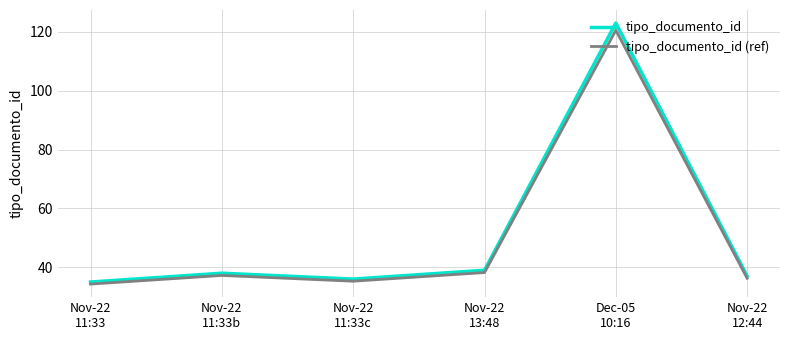

Which category has the lowest value in the tipo_documento_id series?

Nov-22
11:33